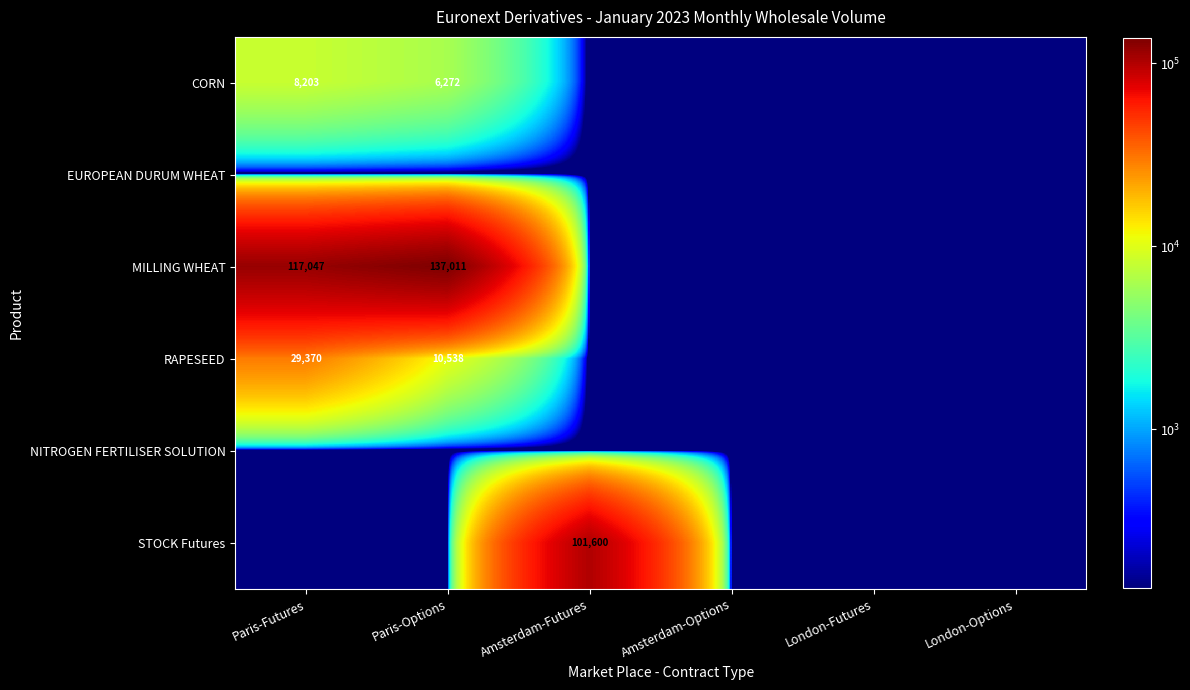

Is it true that RAPESEED equals 15823.1 at Paris-Options?

False